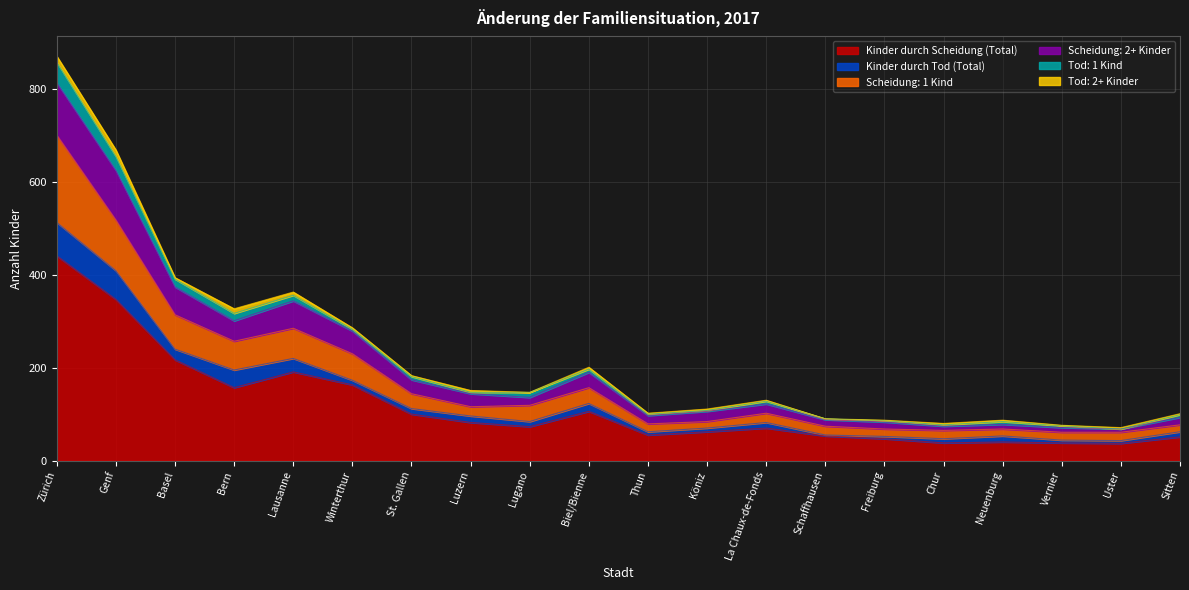

What is the spread (max minus min) of values at Chur?

27